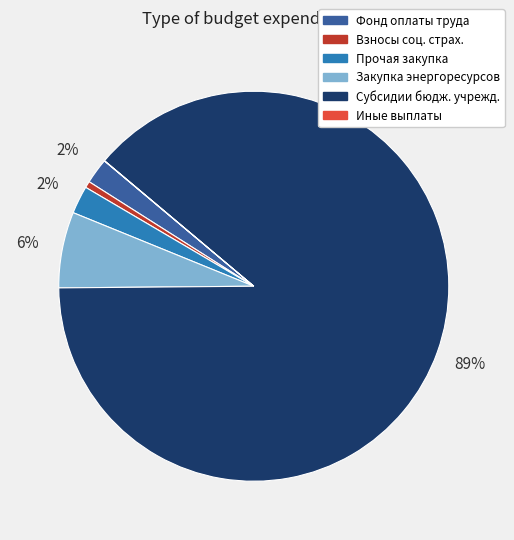

To the nearest percent, what is the average slice percentage?

17%